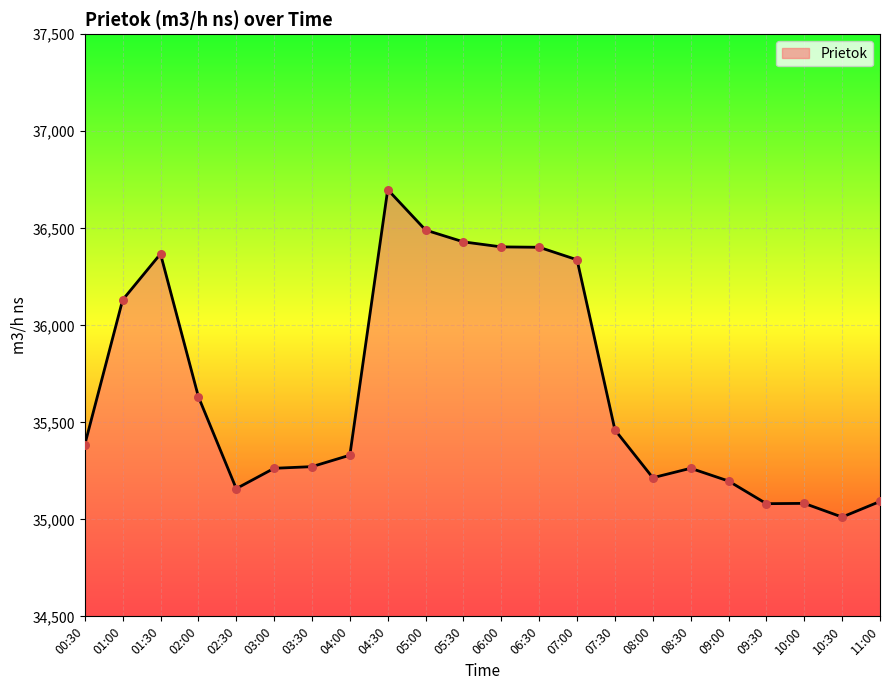

What is the change in value from 03:00 to 06:30?

+1139.2